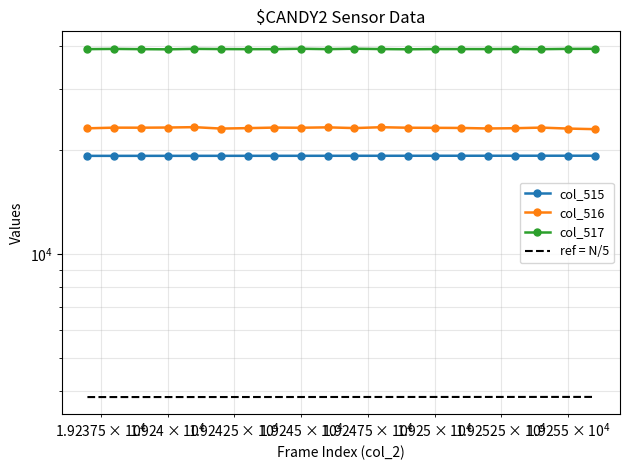

What are all the series names shown in the legend?

col_515, col_516, col_517